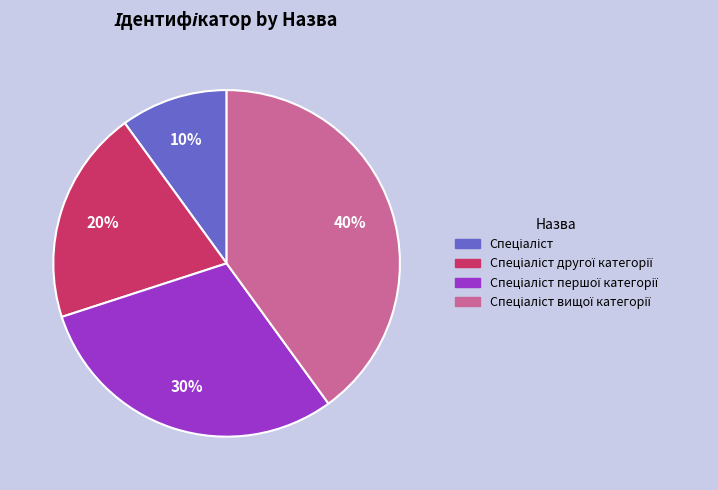

Does any single category account for the majority?

No